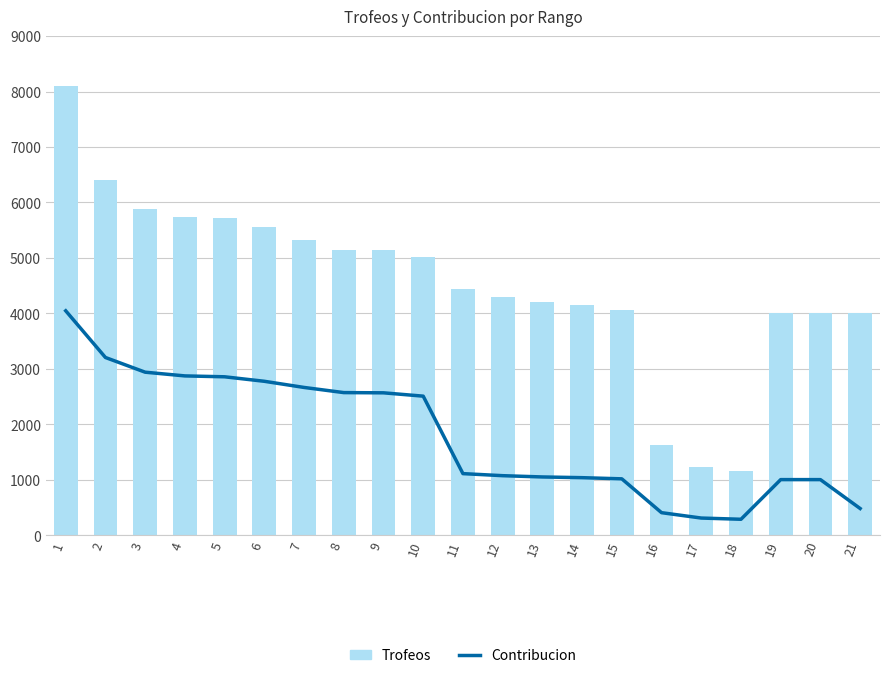

What is the value of the Contribucion bar at the 20th from the left?

1002